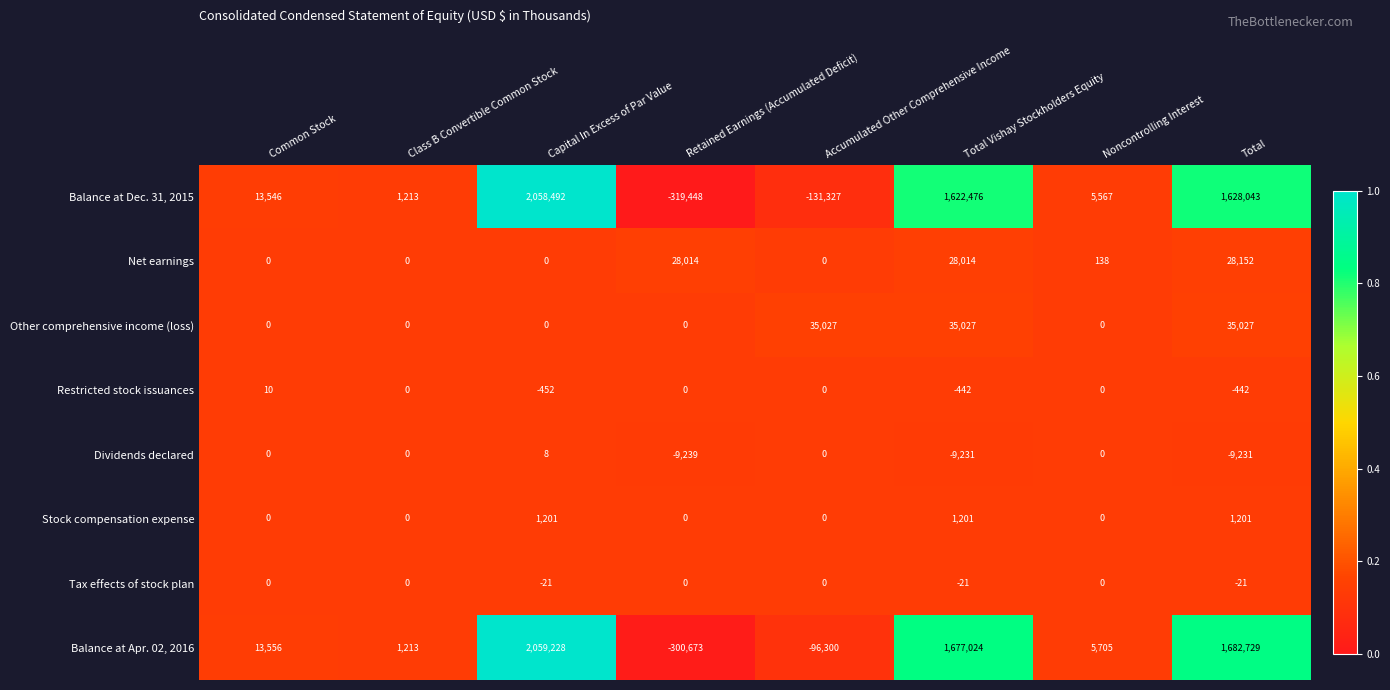

At which category is the sum across all series the highest?

Capital In Excess of Par Value